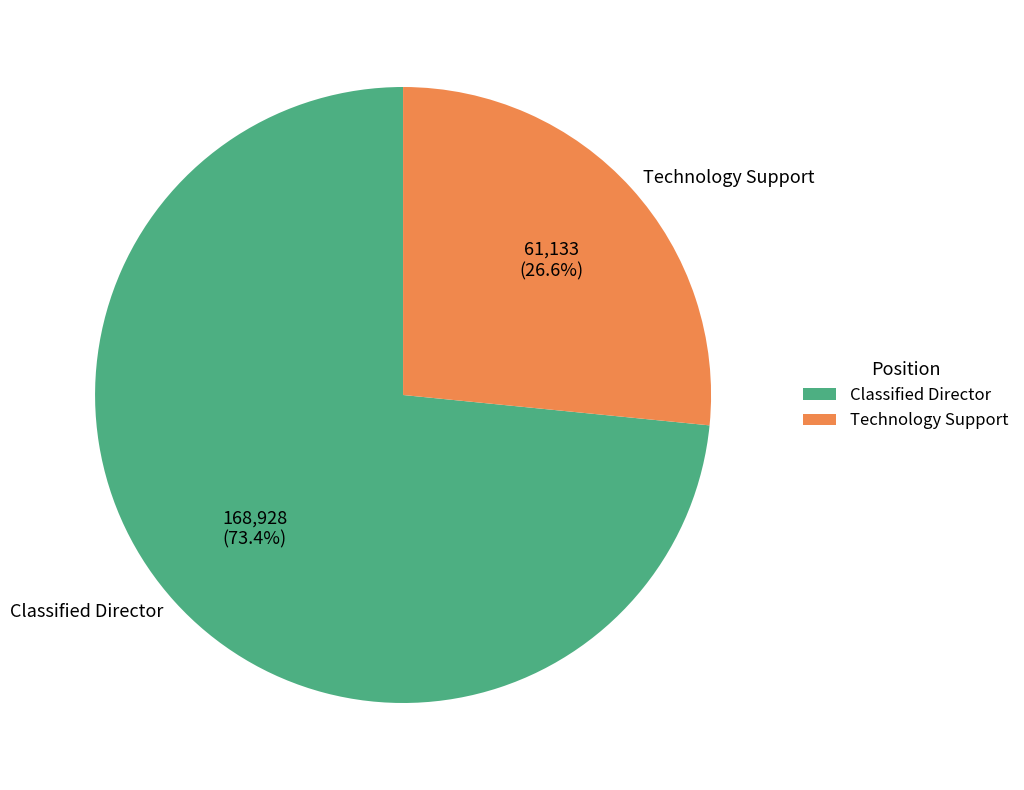

What percentage is the Technology Support slice, to the nearest percent?

27%